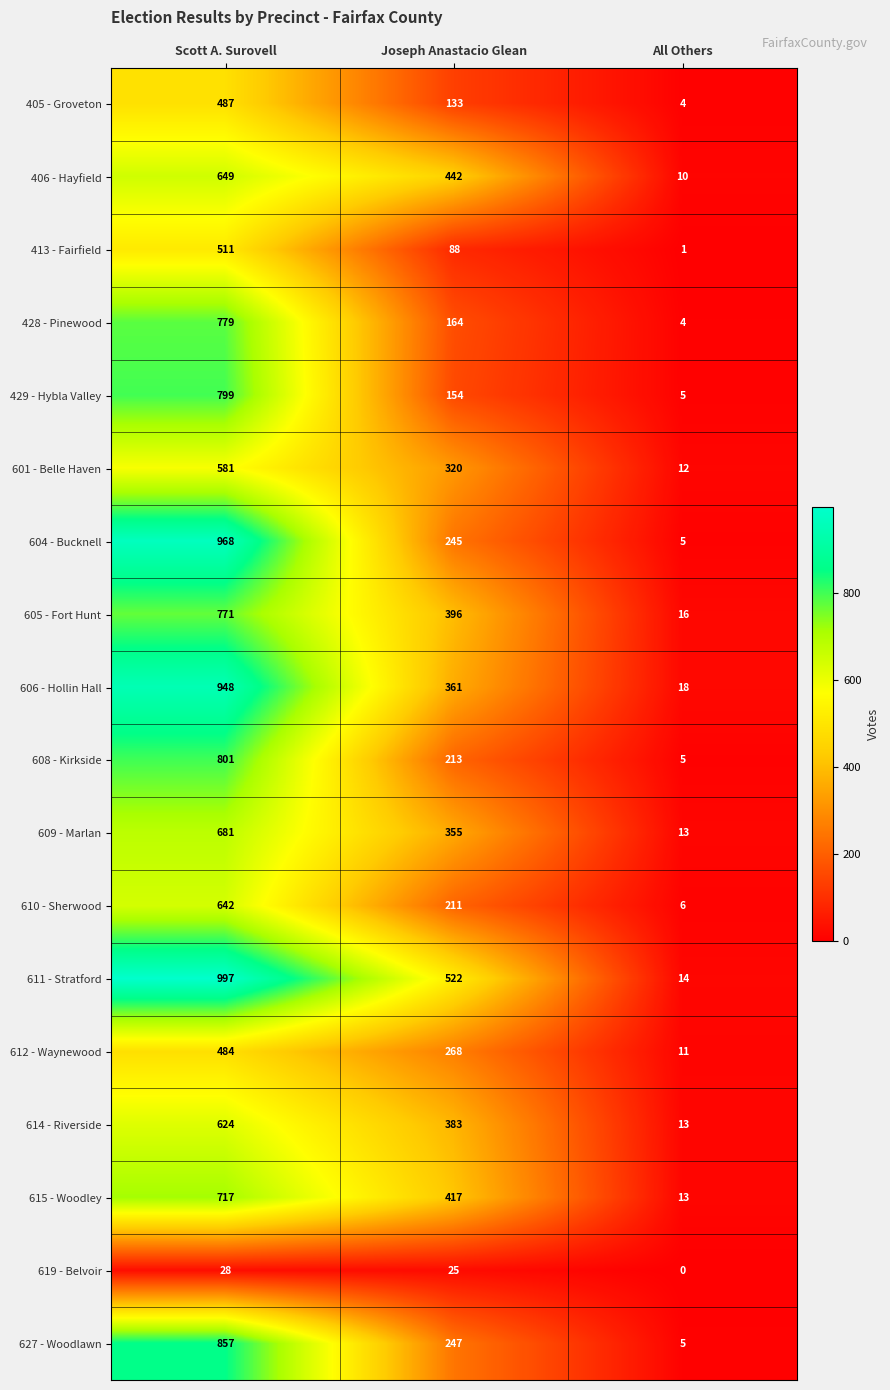

The 605 - Fort Hunt series shows 16 at All Others. True or false?

True